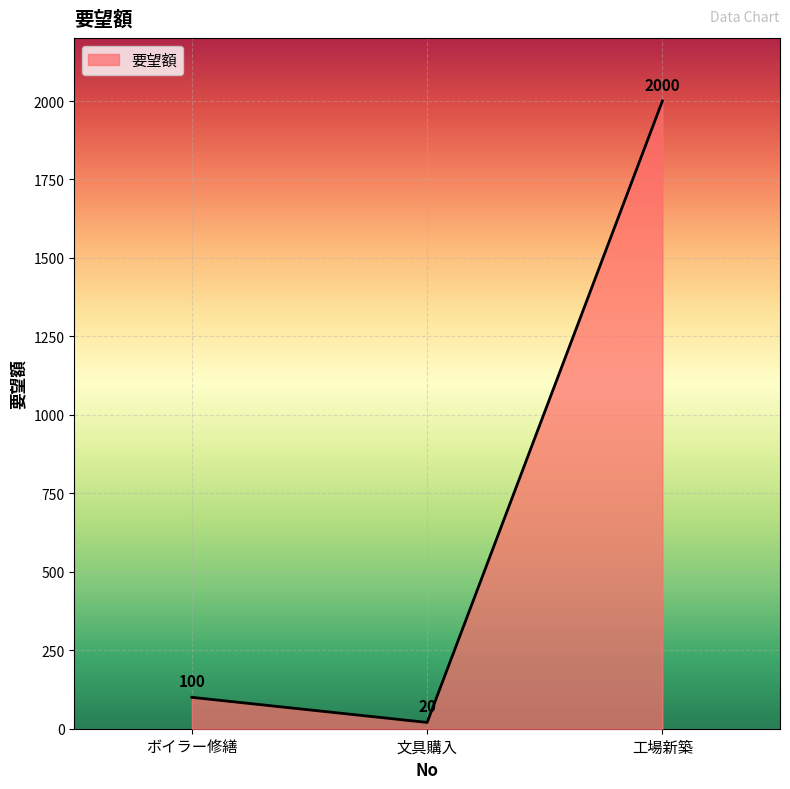

The value at 工場新築 is 2000. True or false?

True